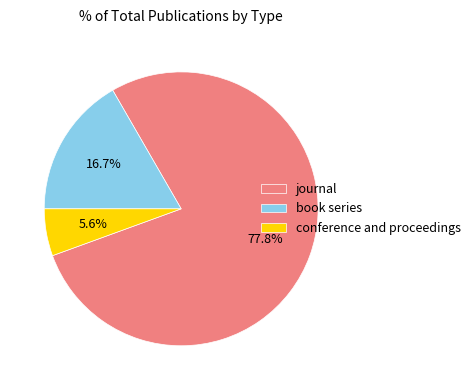

Is there any slice that represents more than half of the pie?

Yes